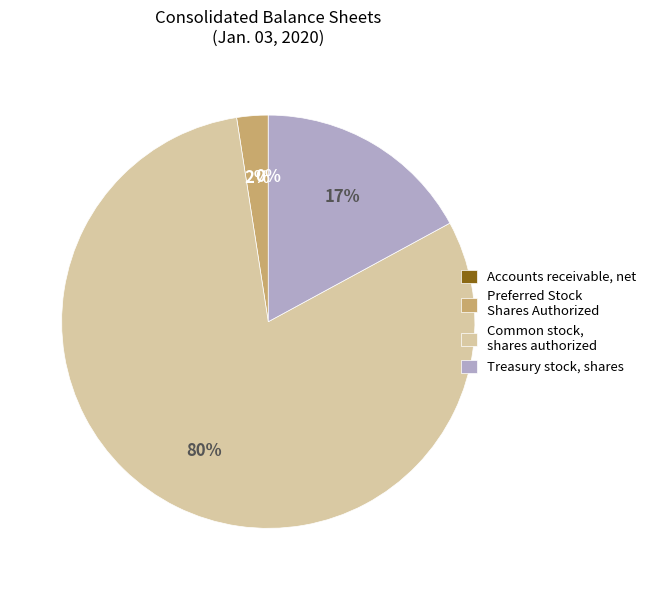

Is there a majority slice in this chart?

Yes